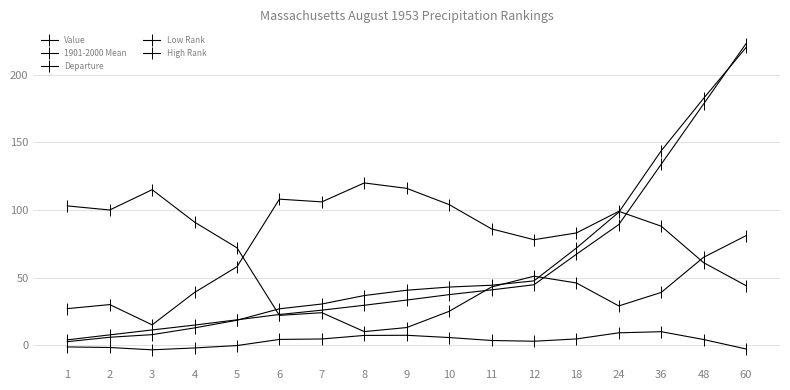

True or false: Low Rank and Value cross at least once.

True